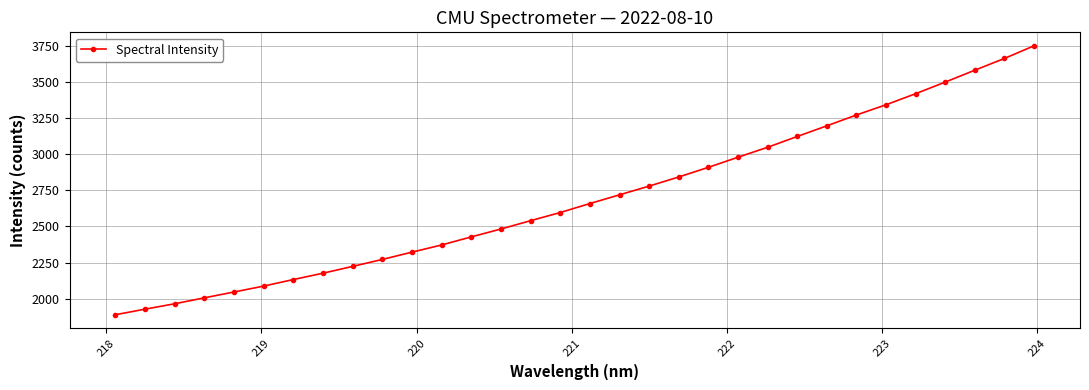

What is the minimum value shown in the chart?

1888.2